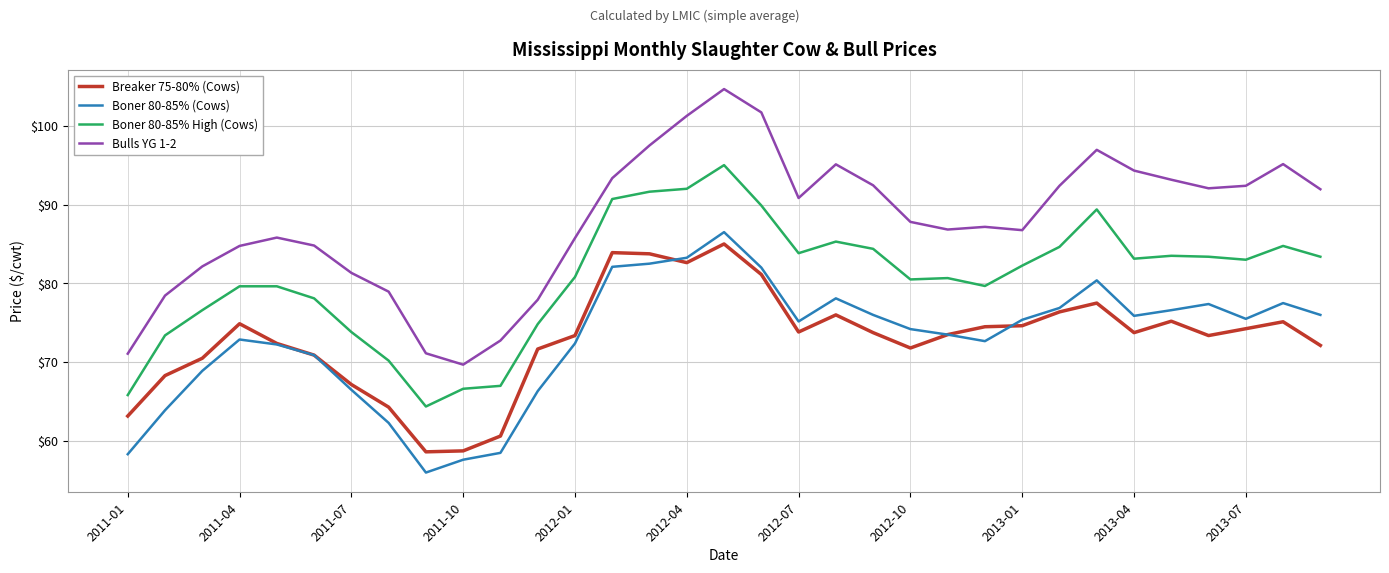

True or false: Breaker 75-80% (Cows) and Boner 80-85% High (Cows) cross at least once.

False